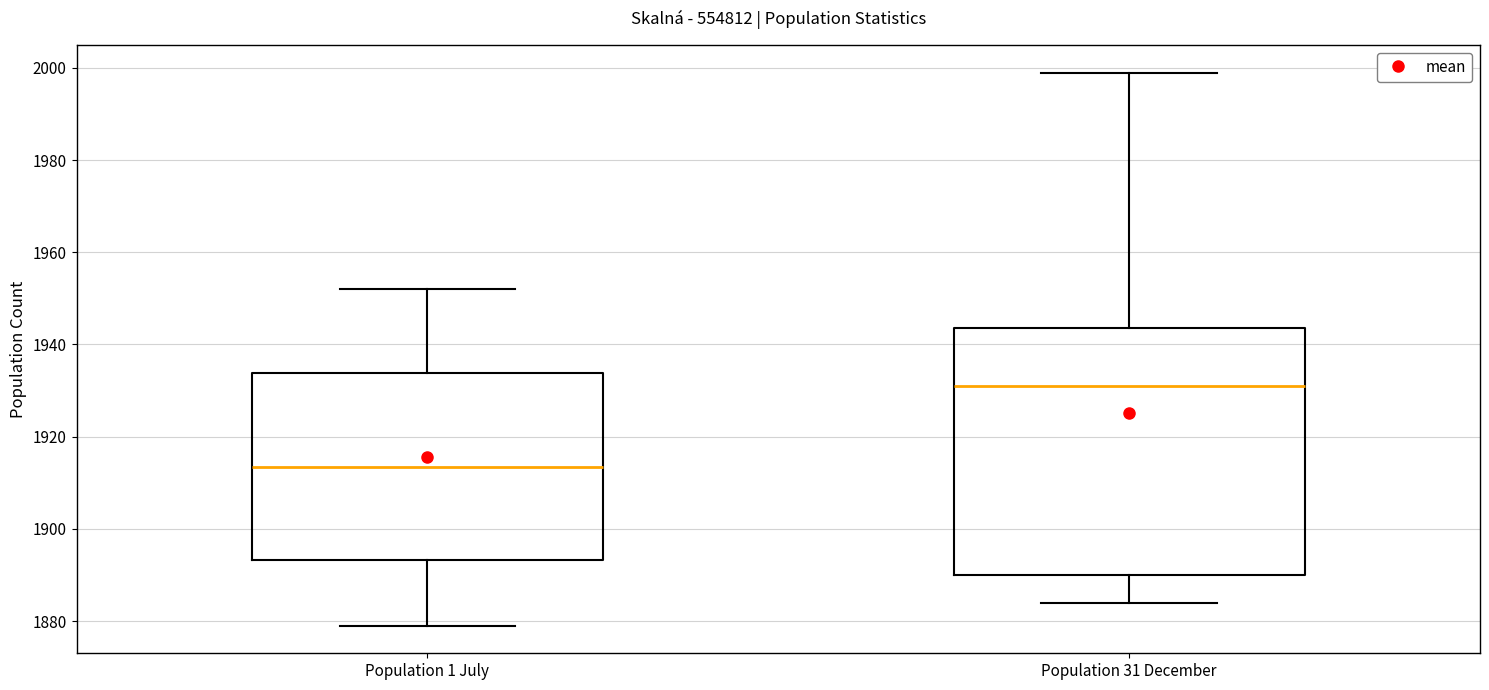

Reading left to right, transcribe this box plot: for each box, give where its median line is, the range the box spans, and where its two whiskers end, as read against the y-axis. The values are not printed on the chart, so give them approximately, as read against the axis.

Population 1 July: median 1914, box 1894 to 1934, whiskers 1880 to 1952
Population 31 December: median 1932, box 1890 to 1944, whiskers 1884 to 2000